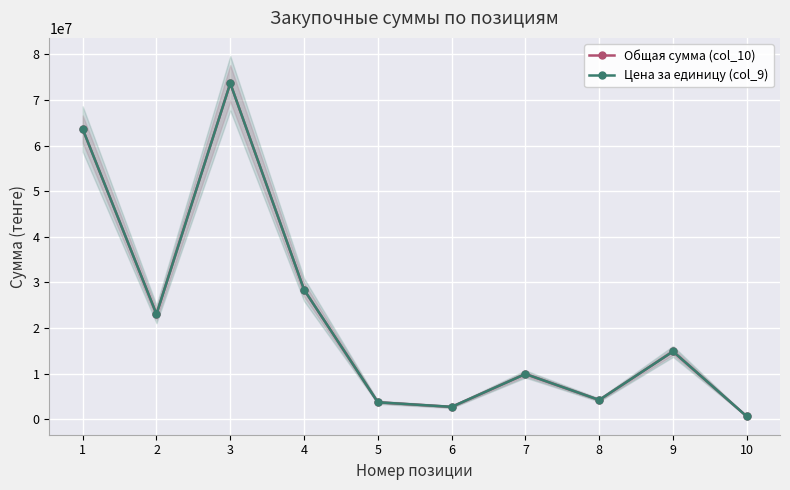

How many data points in Общая сумма (col_10) are less than 14850000?

5